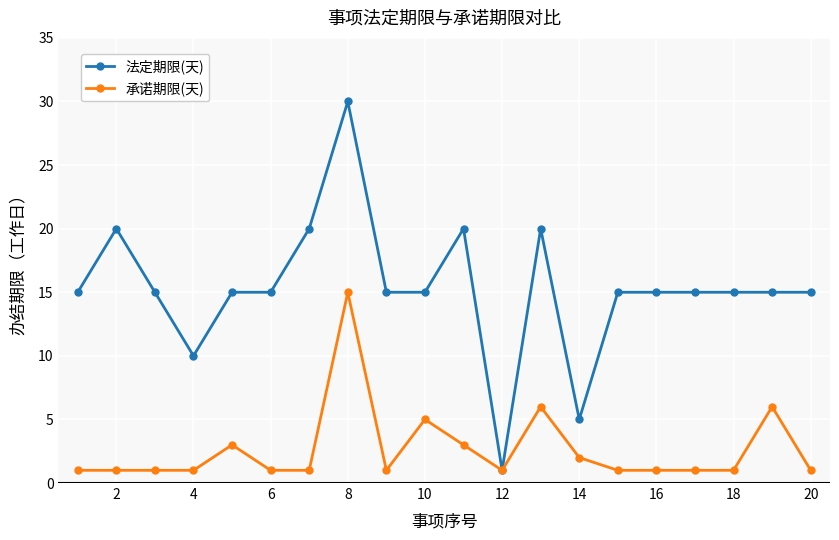

What is the maximum value shown in the chart?

30